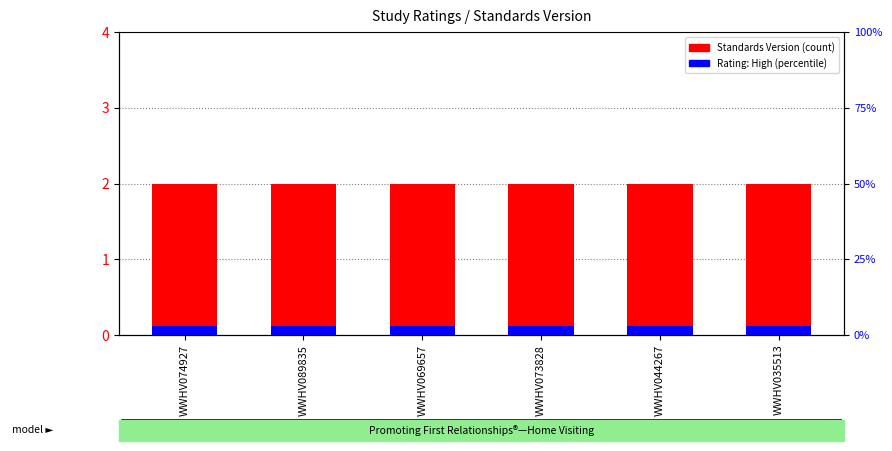

Is it true that Standards Version equals 2.0 at WWHV069657?

True